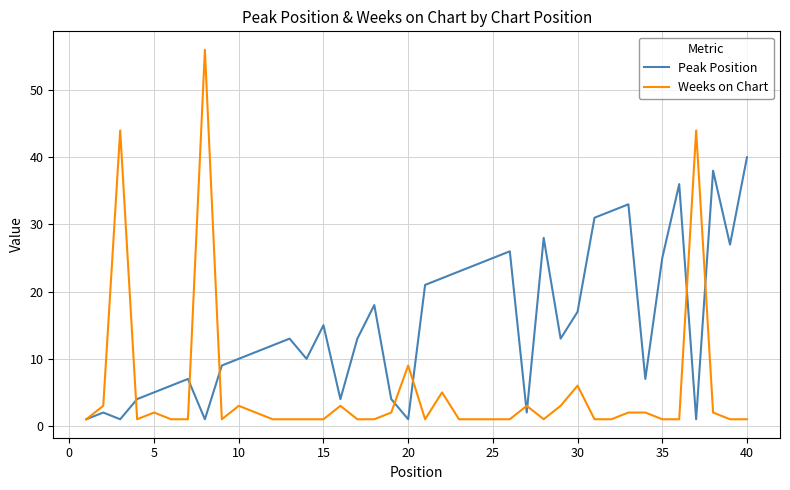

What are all the series names shown in the legend?

Peak Position, Weeks on Chart